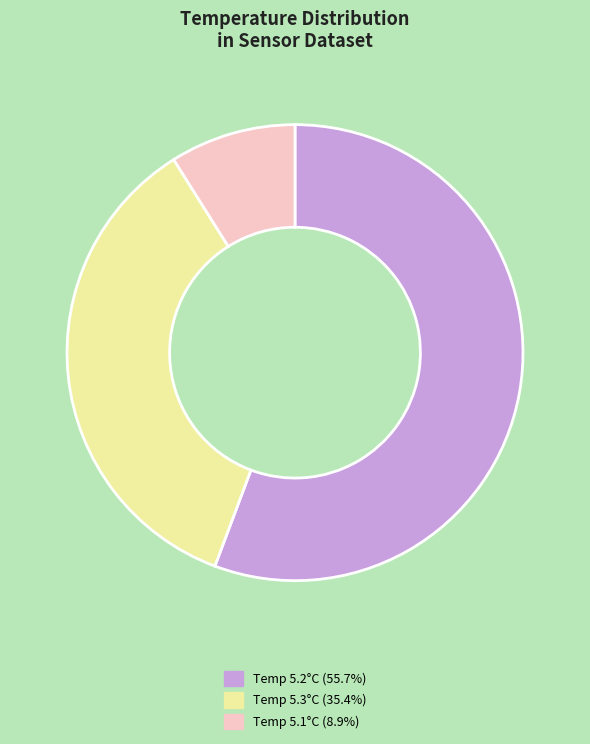

Is there a majority slice in this chart?

Yes